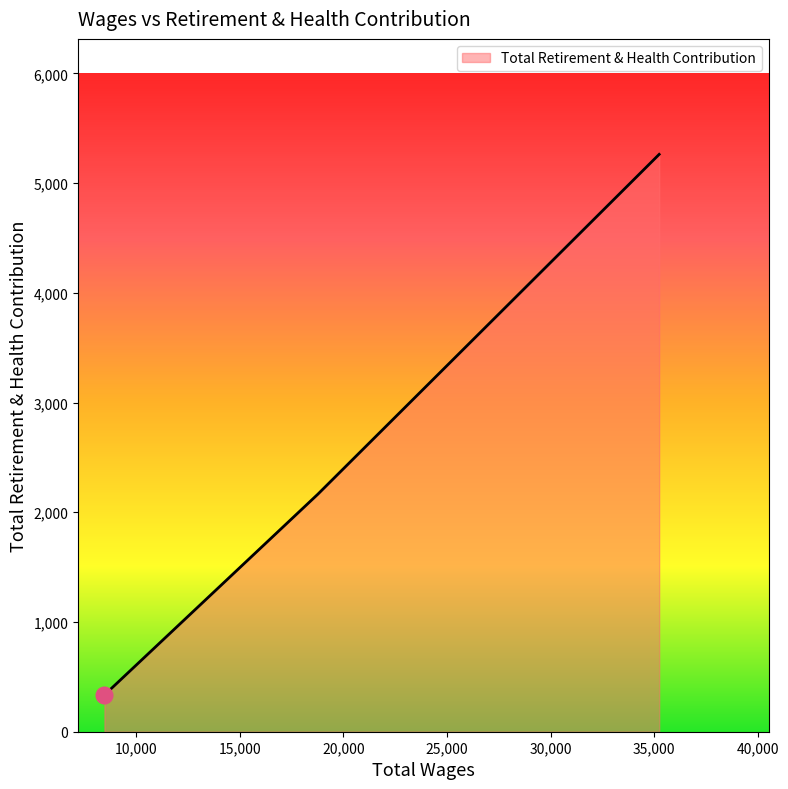

How many values are between 335 and 5262?

3